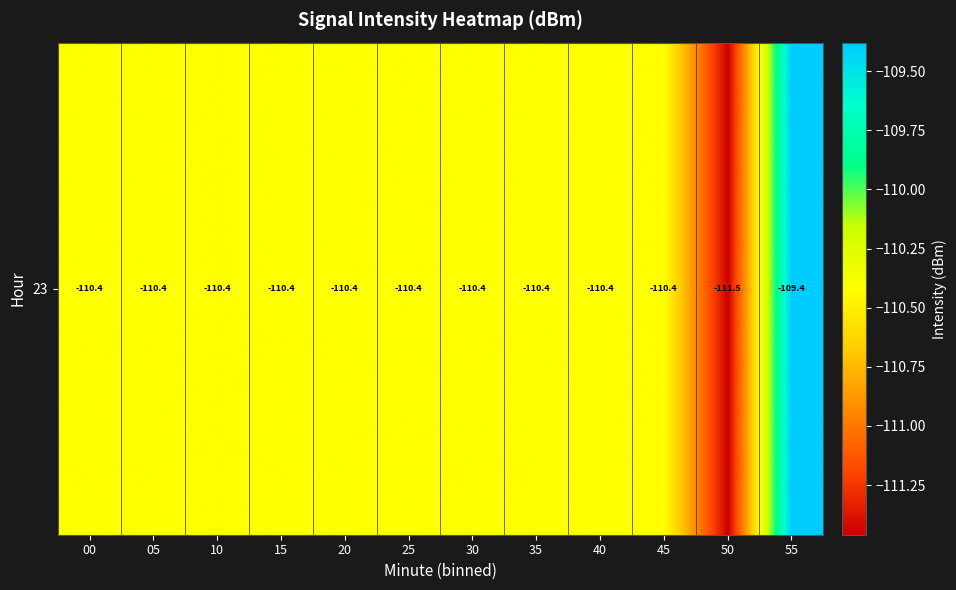

Reading left to right, extract all data points from this chart.

-110.4	-110.4	-110.4	-110.4	-110.4	-110.4	-110.4	-110.4	-110.4	-110.4	-111.5	-109.4